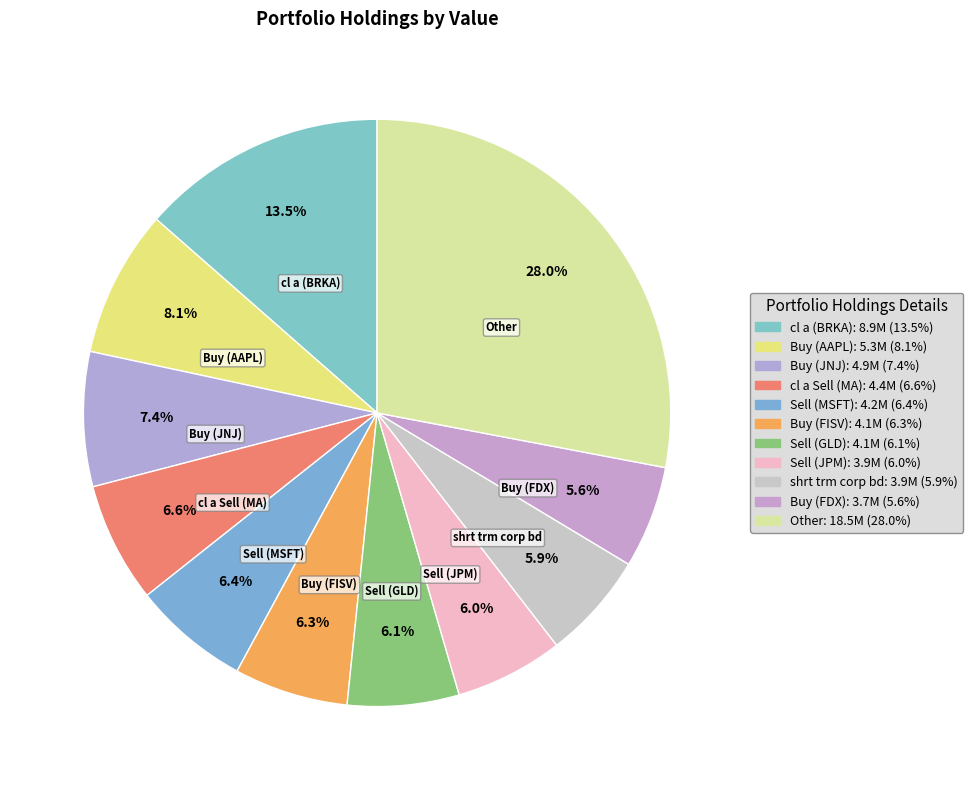

What percentage is the Buy (FDX) slice, to the nearest percent?

6%